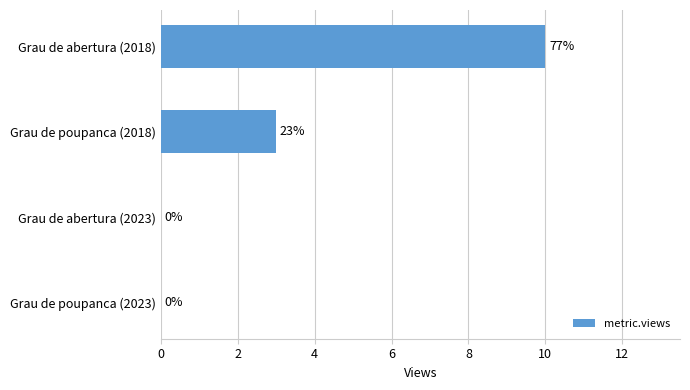

Are the bars grouped side by side (vs. stacked)?

No